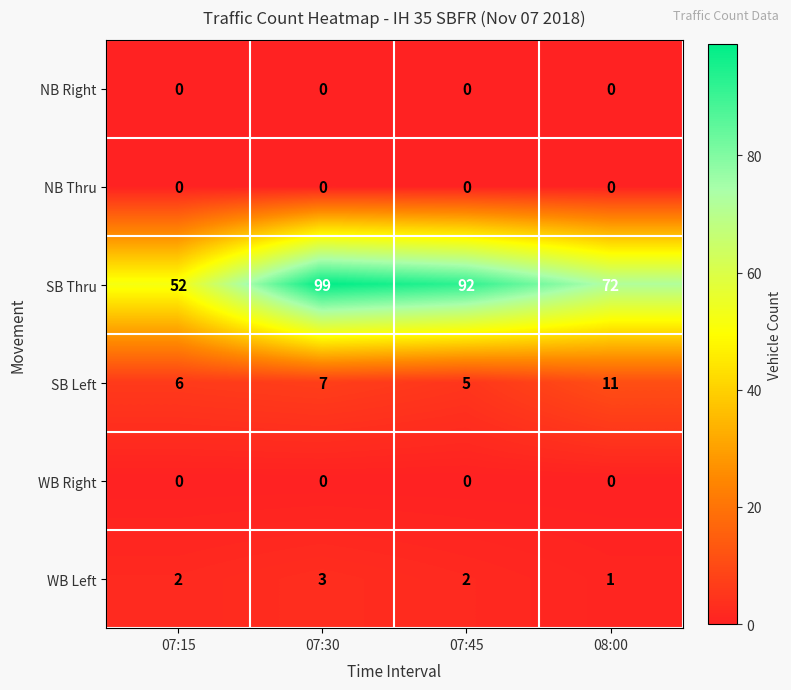

How many SB Thru values are between 72 and 99?

3